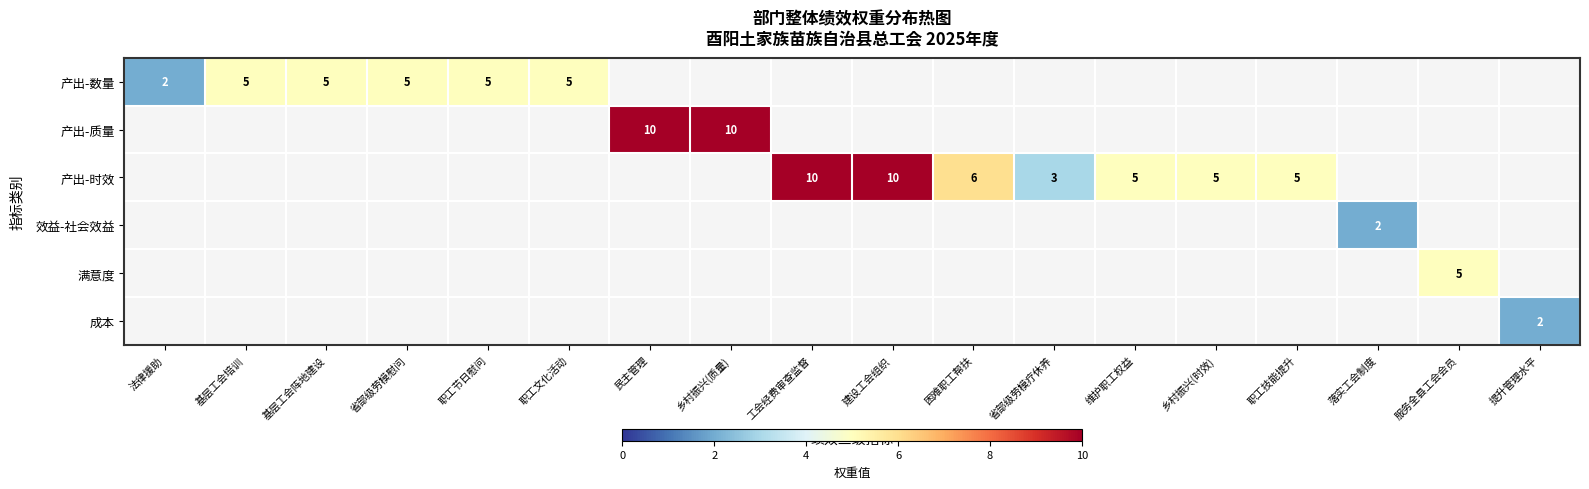

The 产出-时效 series shows 8.3 at 困难职工帮扶. True or false?

False